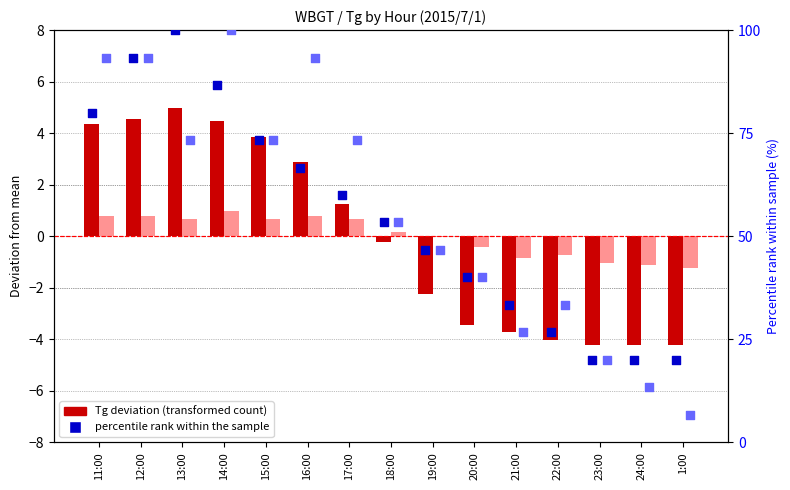

At how many categories does at least one series exceed 29?

12